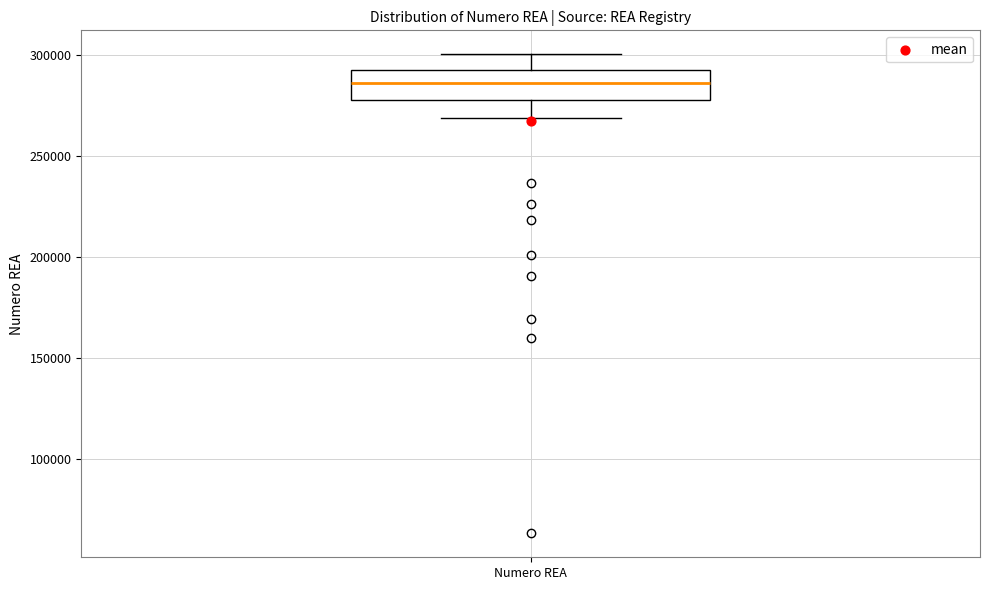

Where does the upper whisker of the box for Numero REA end on the y-axis? The values are not printed on the chart, so give them approximately, as read against the axis.

300000